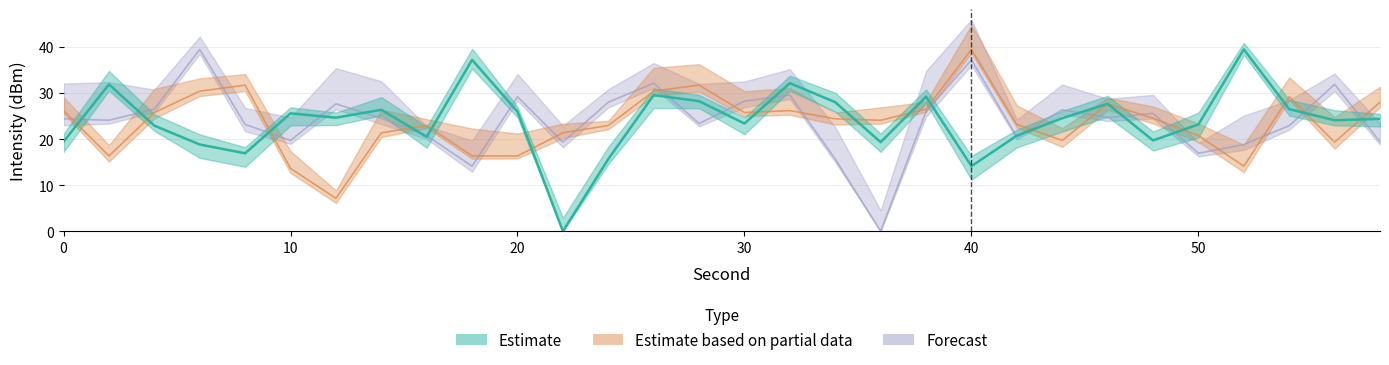

Where do Forecast and Estimate first cross each other?

0 and 2